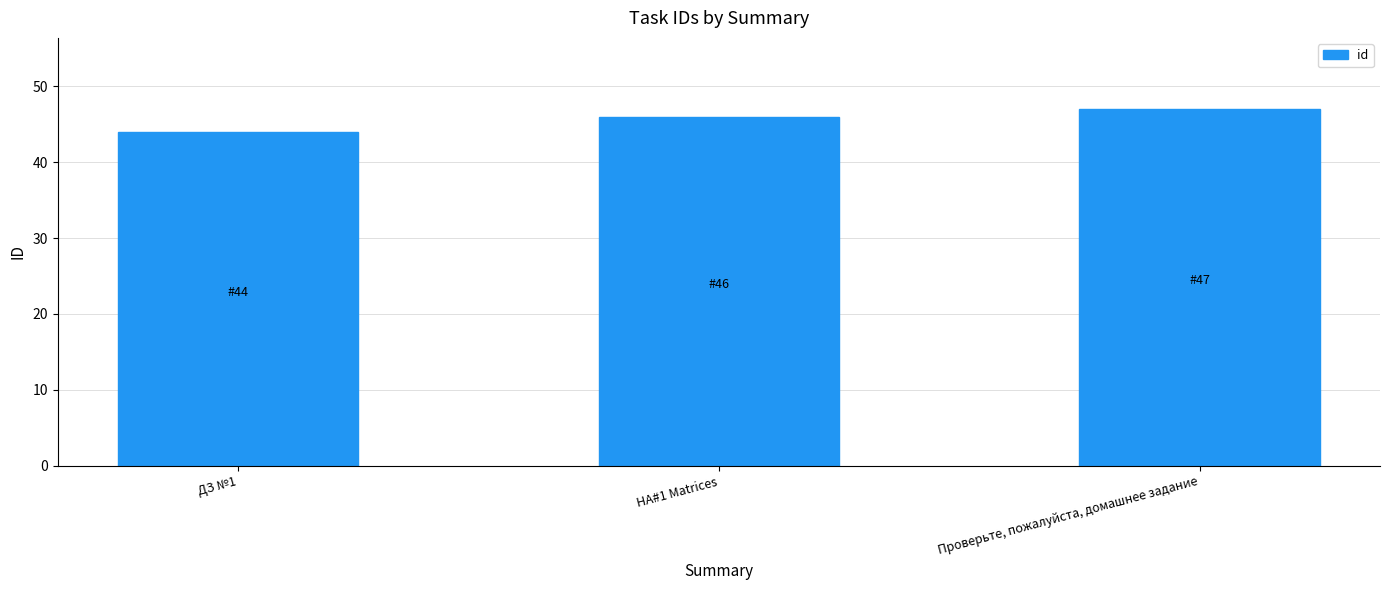

The value at ДЗ №1 is 44. True or false?

True